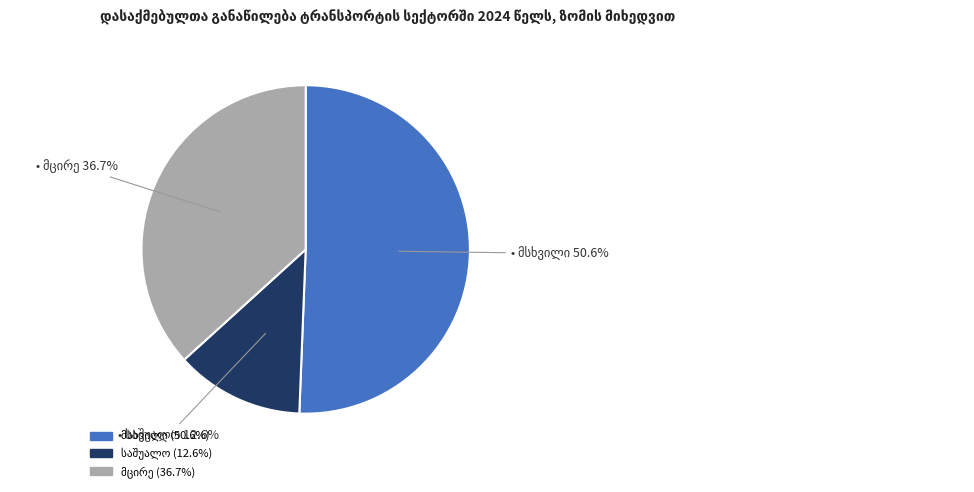

Is there any slice that represents more than half of the pie?

Yes